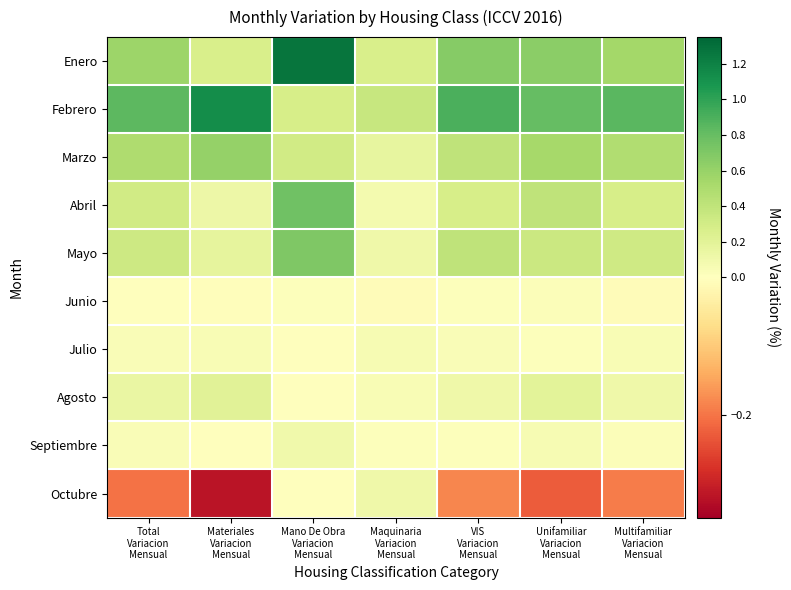

What is the minimum value shown in the chart?

-0.3